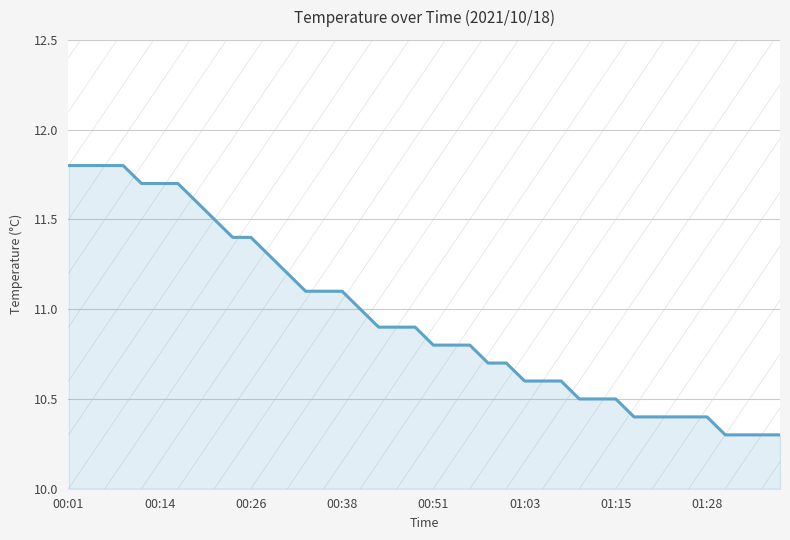

What is the difference between the maximum and minimum values?

1.5